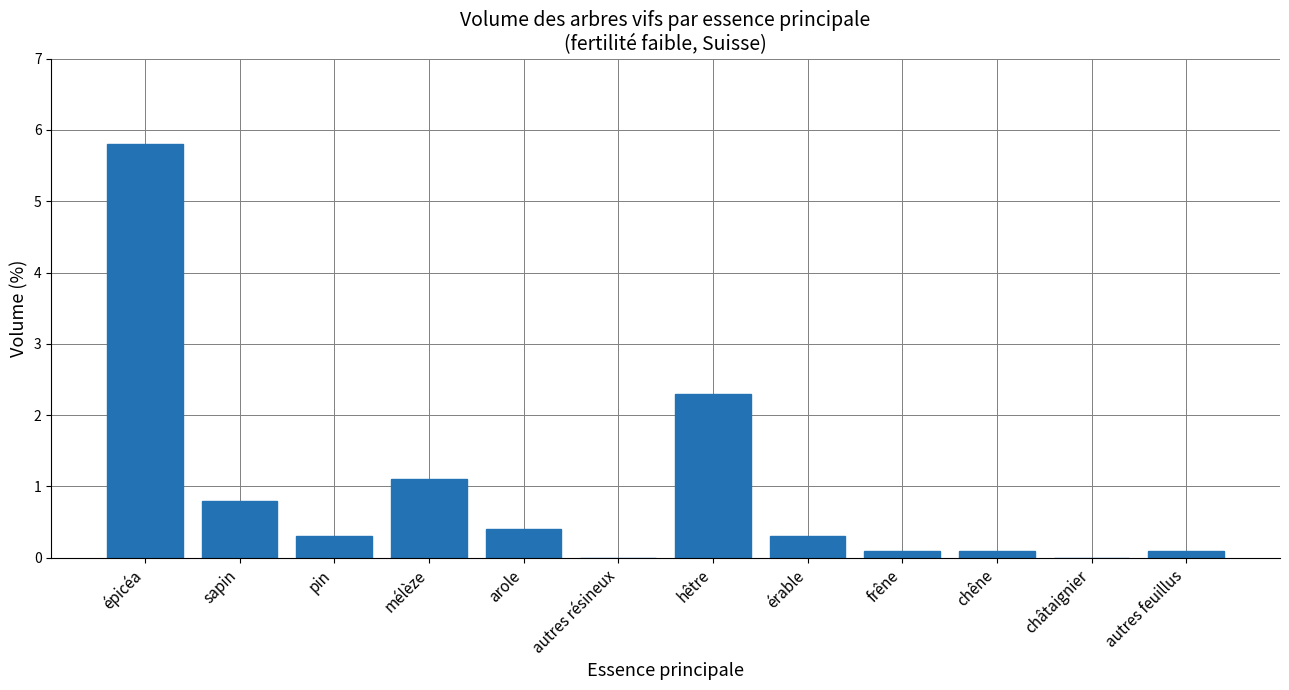

Where is the data nearest to the value 2?

hêtre